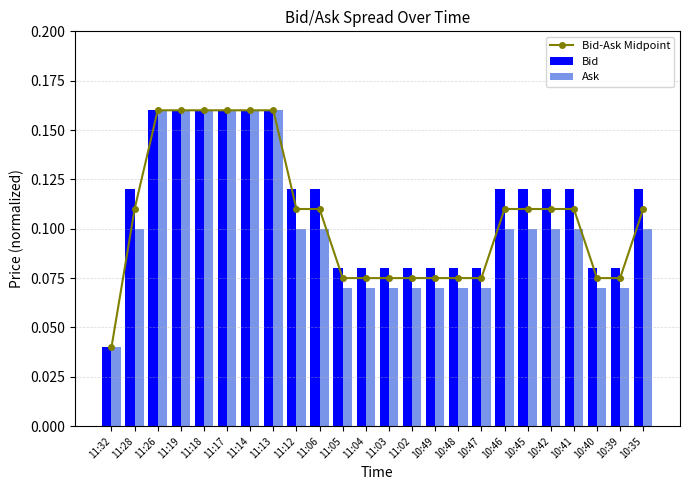

Is the value of Ask at 11:14 greater than the value of Bid-Ask Midpoint at 11:13?

Yes